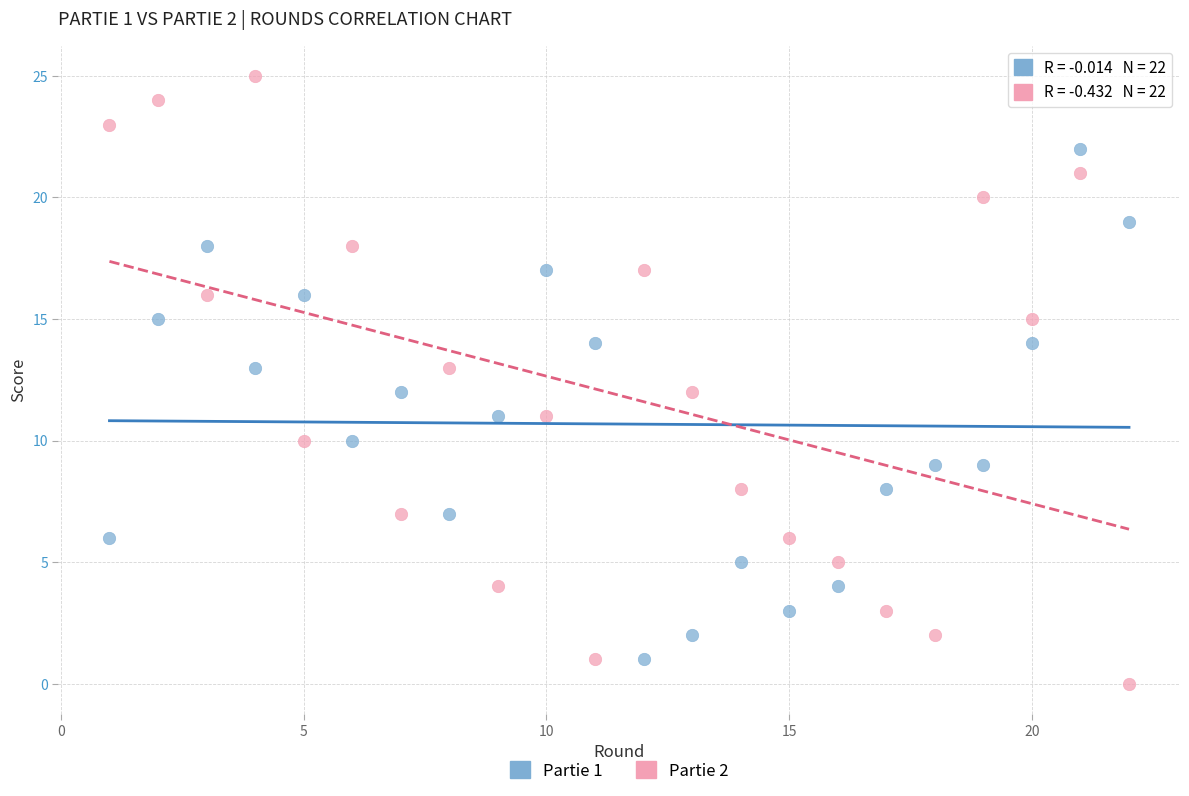

Which series has the widest spread of Y values?

Partie 2